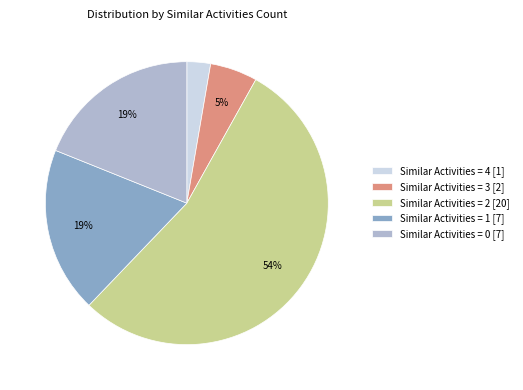

Which has a higher value, Similar Activities = 0 [7] or Similar Activities = 2 [20]?

Similar Activities = 2 [20]